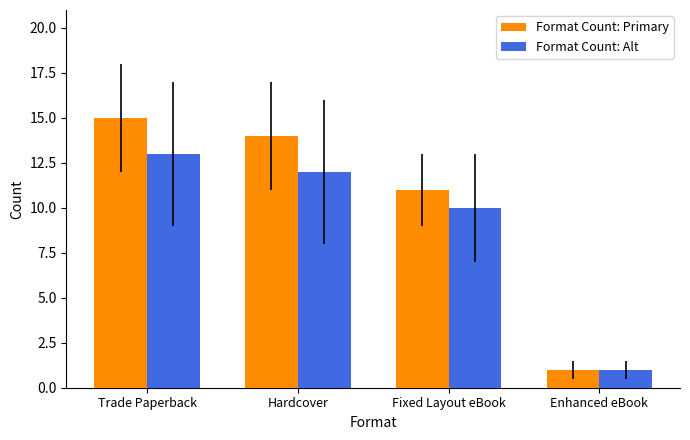

Rank the series by their average value, from lowest to highest.

Format Count: Alt, Format Count: Primary